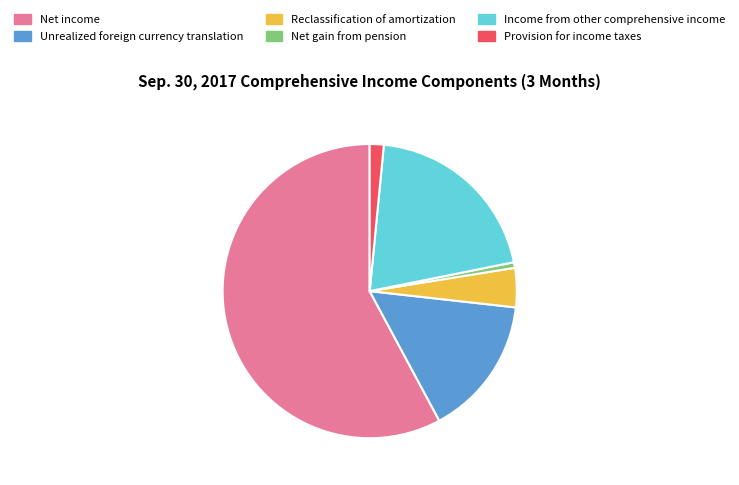

Which category has the smallest portion of the pie?

Net gain from pension